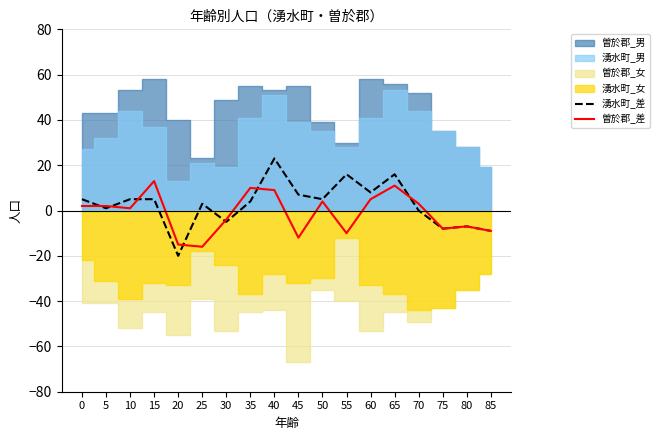

Which category has the highest value in the 湧水町_差 series?

40